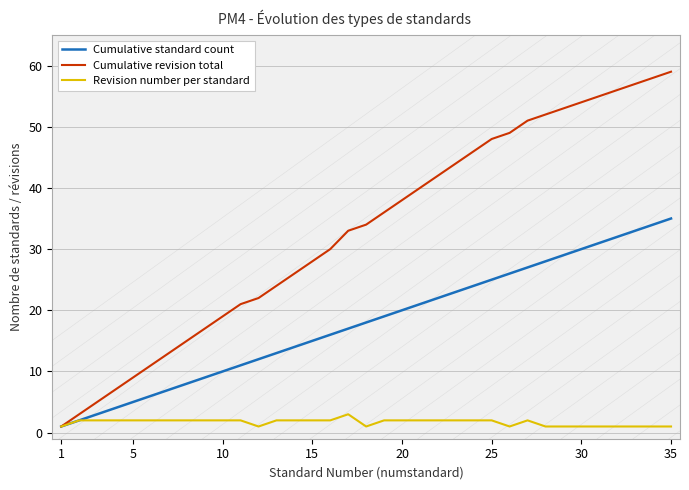

Reading left to right, list all the values displayed in this chart.

Cumulative standard count: 1	2	3	4	5	6	7	8	9	10	11	12	13	14	15	16	17	18	19	20	21	22	23	24	25	26	27	28	29	30	31	32	33	34	35
Cumulative revision total: 1	3	5	7	9	11	13	15	17	19	21	22	24	26	28	30	33	34	36	38	40	42	44	46	48	49	51	52	53	54	55	56	57	58	59
Revision number per standard: 1	2	2	2	2	2	2	2	2	2	2	1	2	2	2	2	3	1	2	2	2	2	2	2	2	1	2	1	1	1	1	1	1	1	1